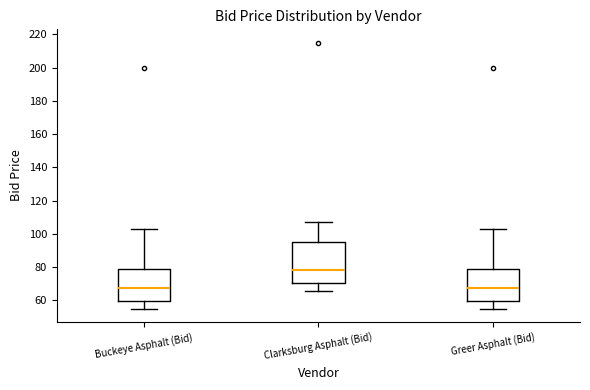

Comparing the boxes themselves (not the whiskers), which one is the tallest?

Clarksburg Asphalt (Bid)